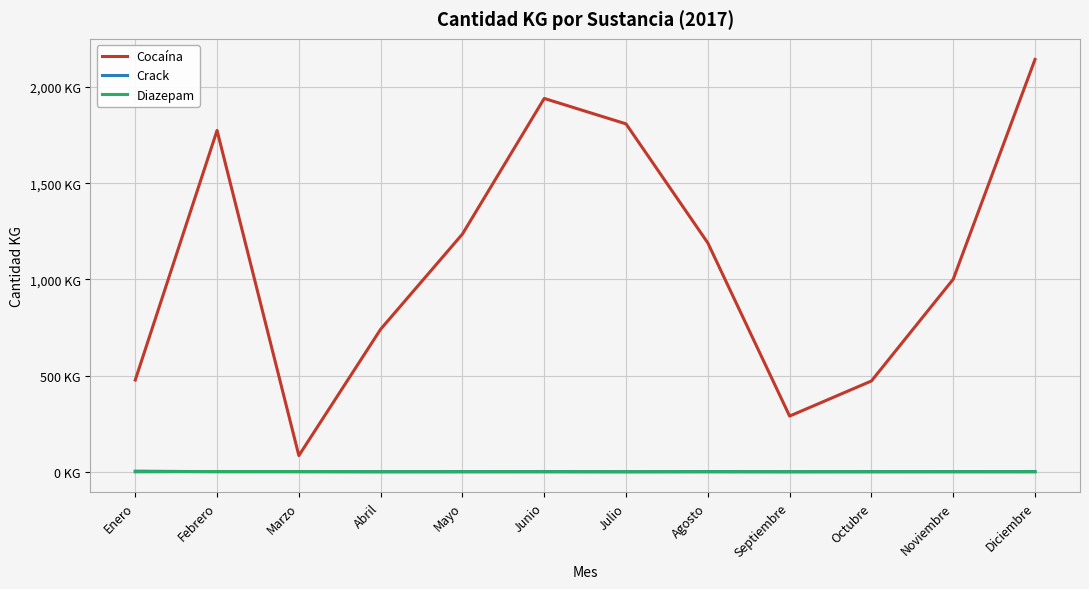

In Cocaína, how many points are lower than both neighbors (excluding endpoints)?

2